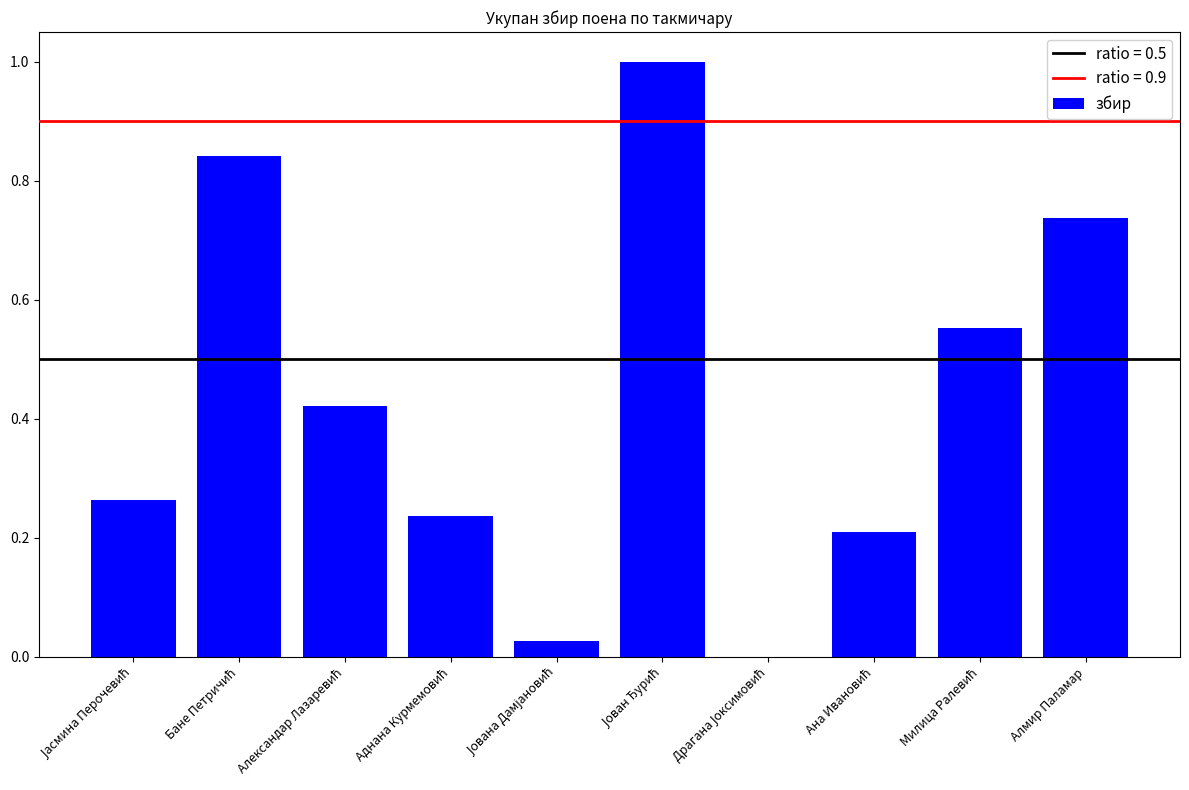

What is the maximum value shown in the chart?

1.0